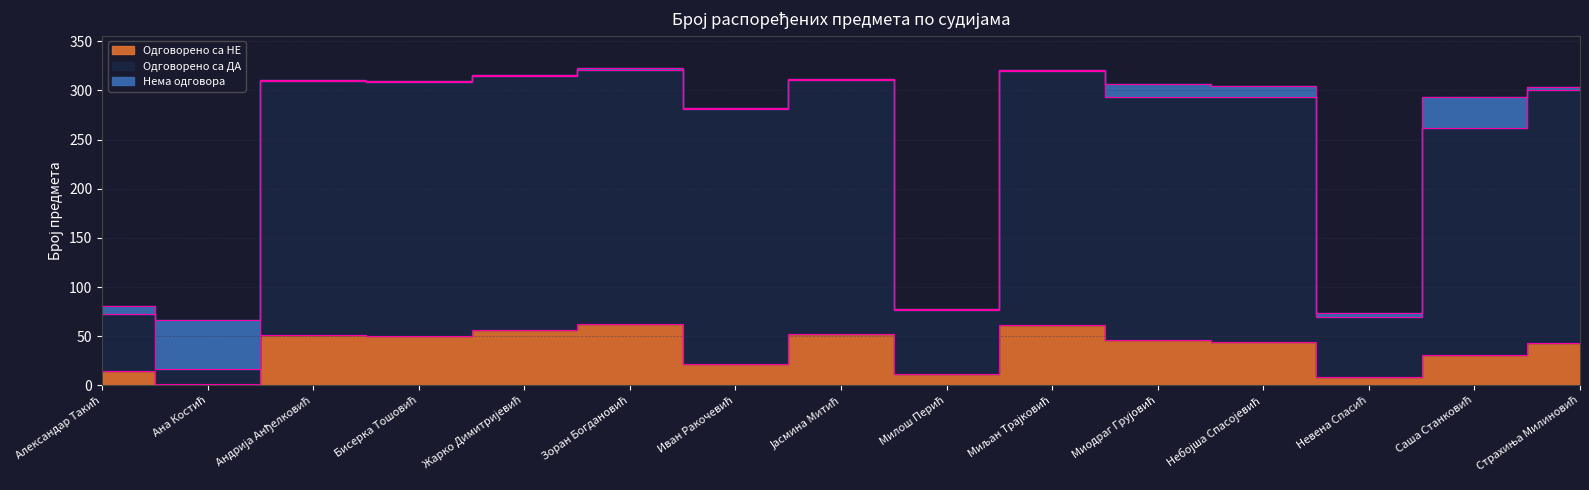

True or false: Одговорено са НЕ and Одговорено са ДА intersect in this chart.

False